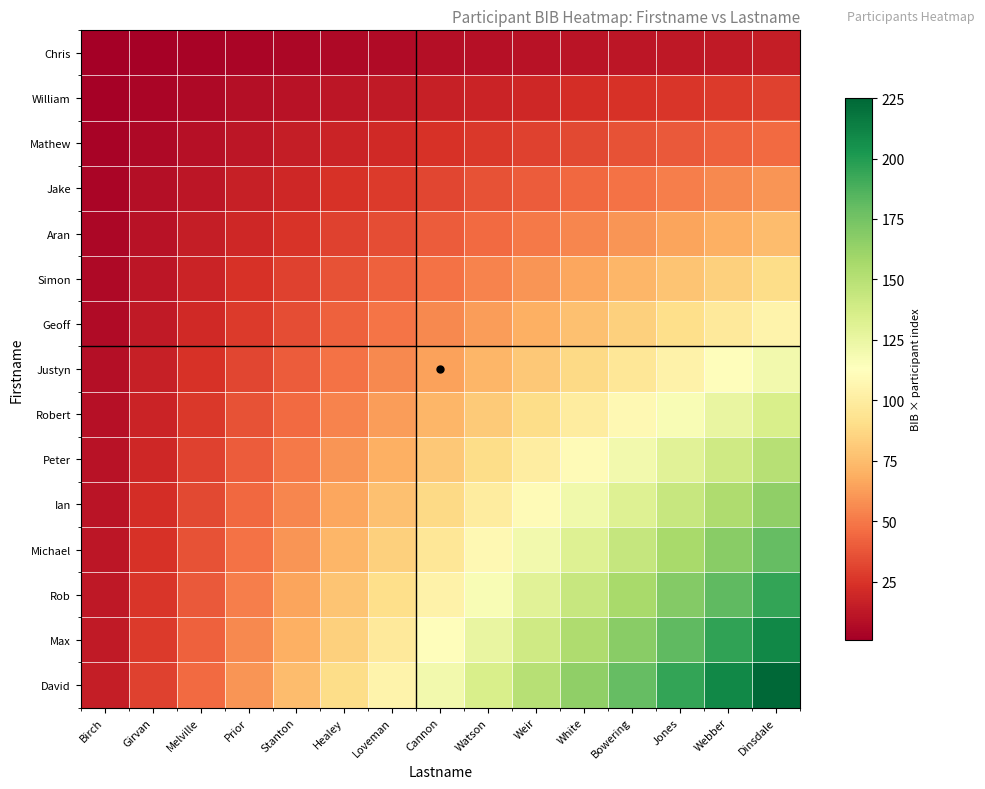

What is the smallest value displayed?

1